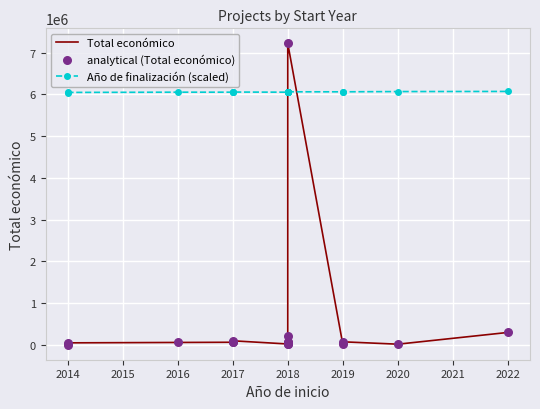

Which series has the largest total across all categories?

Año de finalización (scaled)